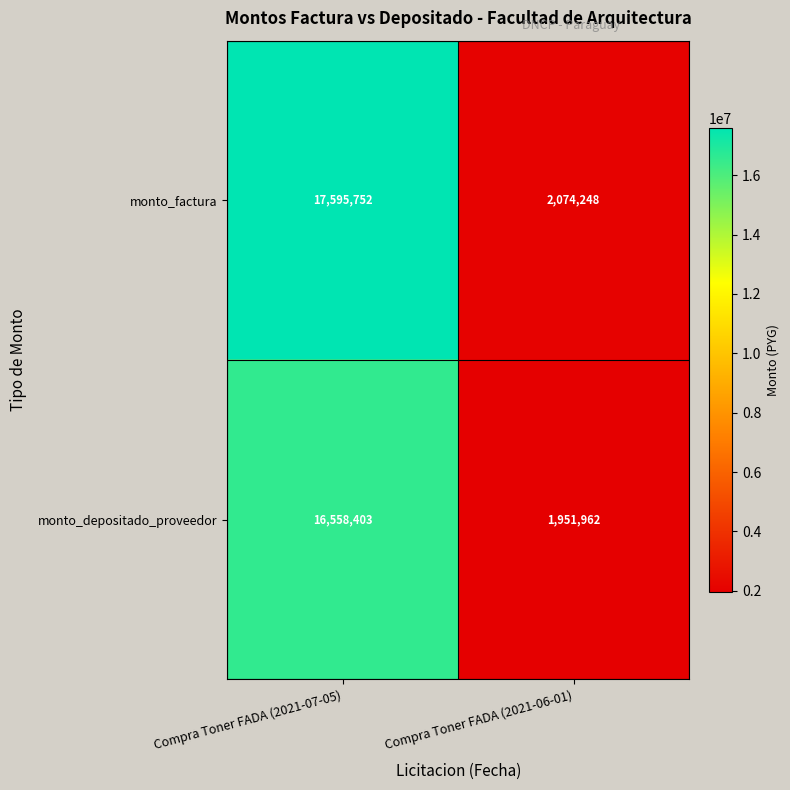

What value does the monto_factura series have at Compra Toner FADA (2021-06-01), to the nearest 100?

2074200